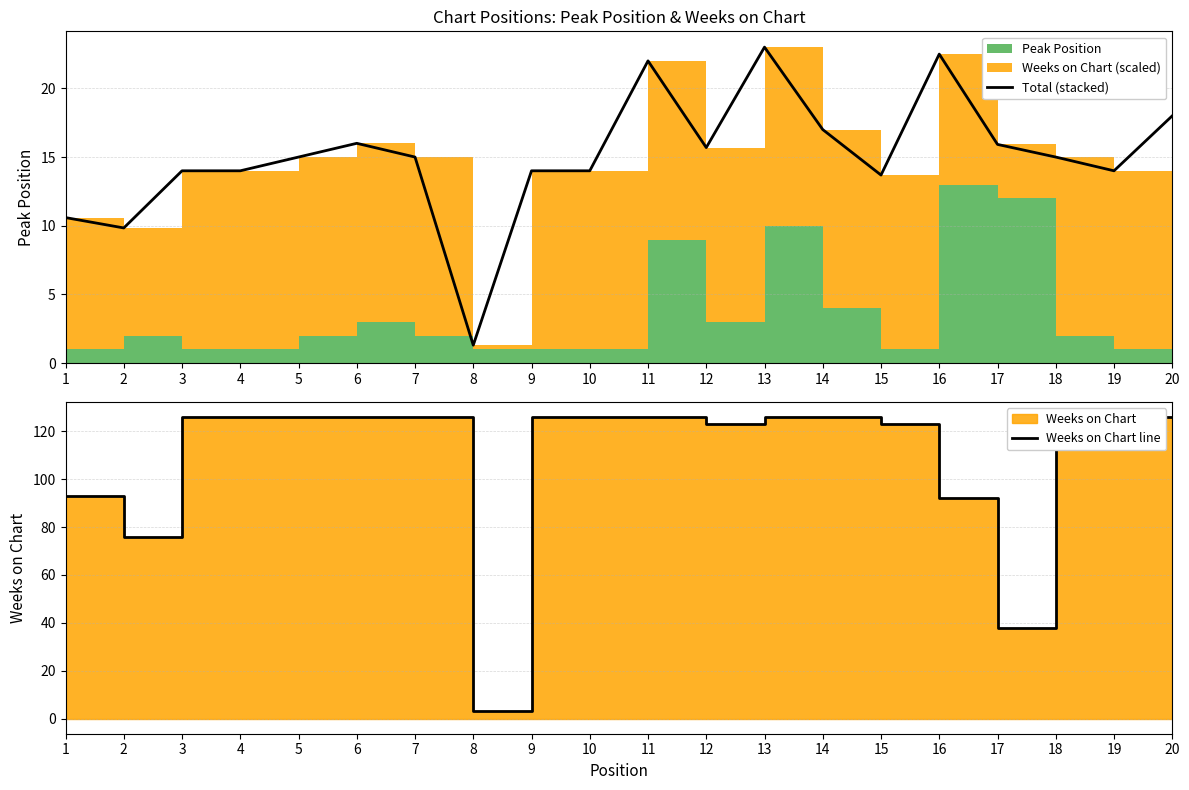

Which label corresponds to the largest value in the chart?

3